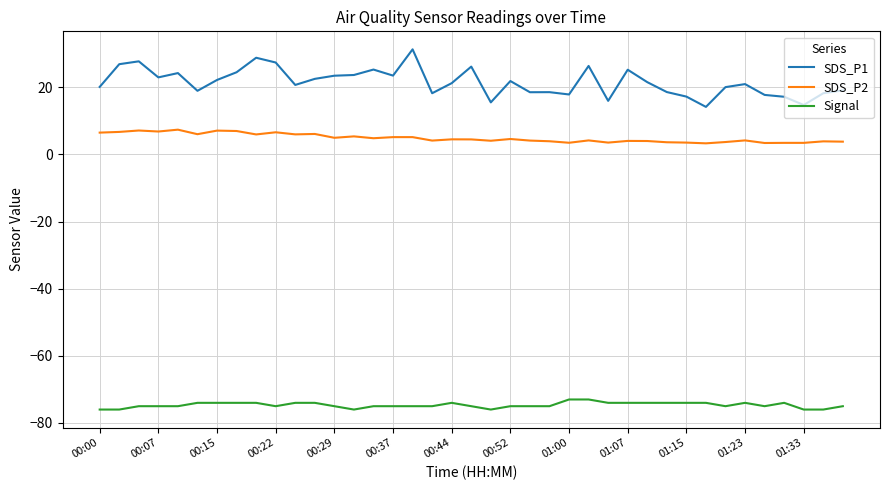

What is the minimum value shown in the chart?

-76.0